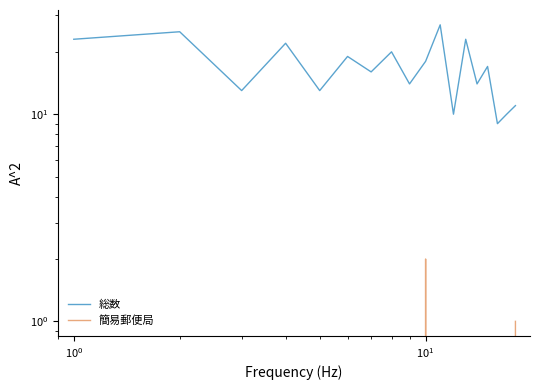

What are all the series names shown in the legend?

総数, 簡易郵便局